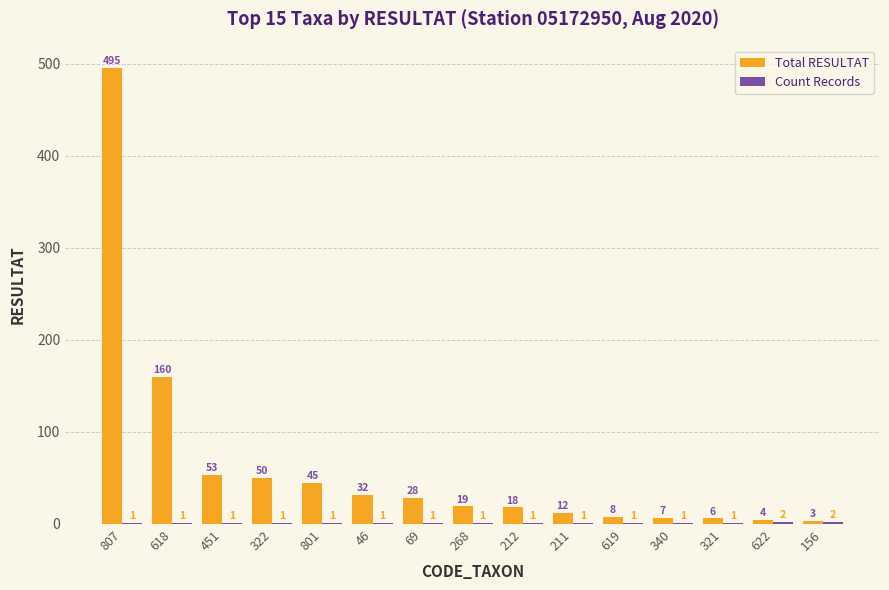

Which series changed the most between 211 and 340?

Total RESULTAT